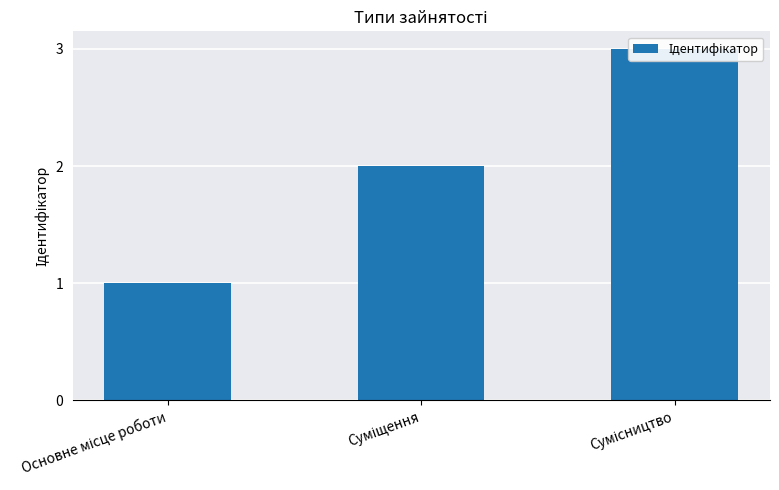

The chart shows a value of 1 at Основне місце роботи. True or false?

True